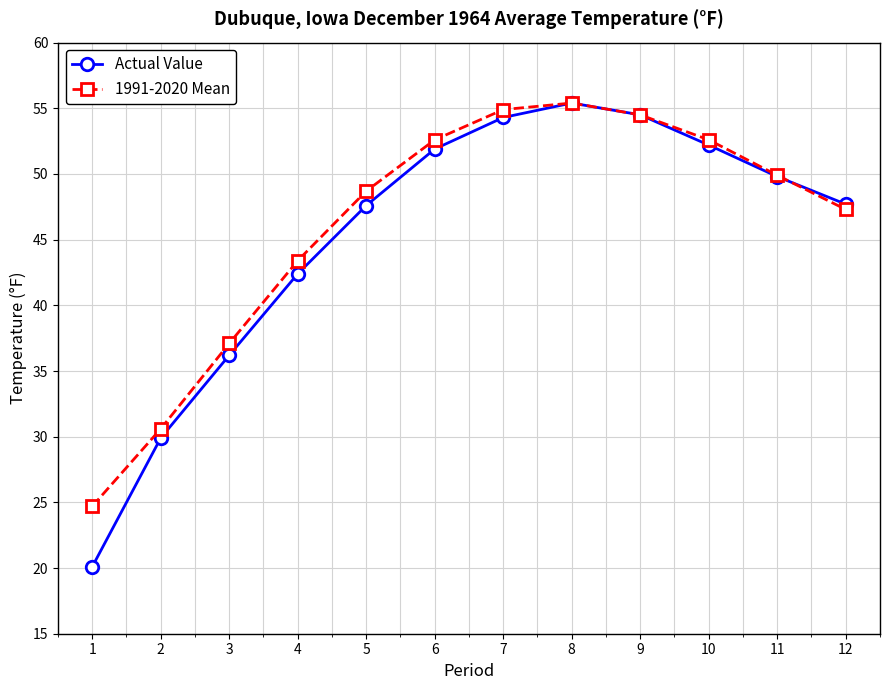

Is it true that Actual Value equals 47.6 at 5?

True